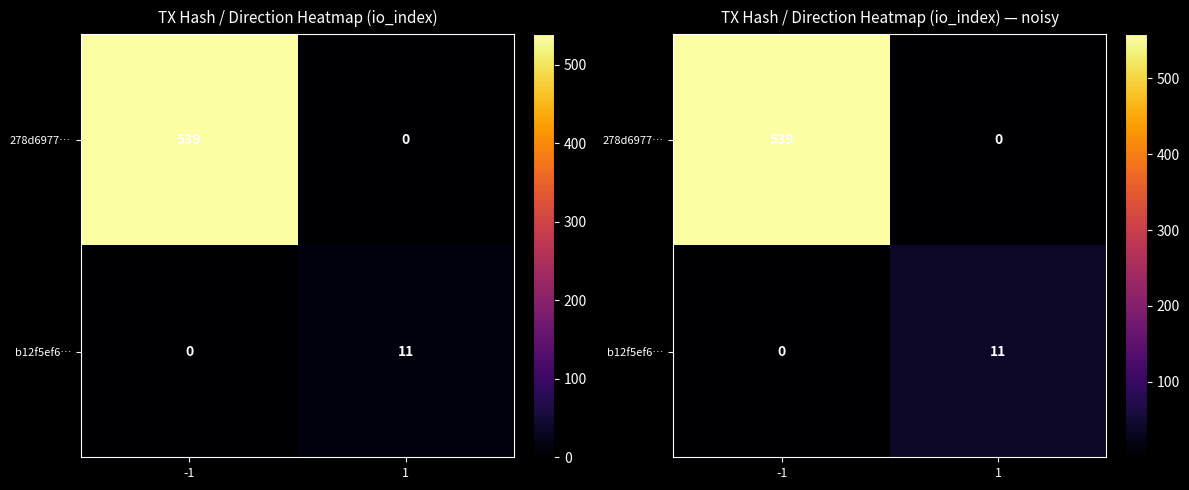

List the series in order of their overall mean, highest first.

278d6977…, b12f5ef6…